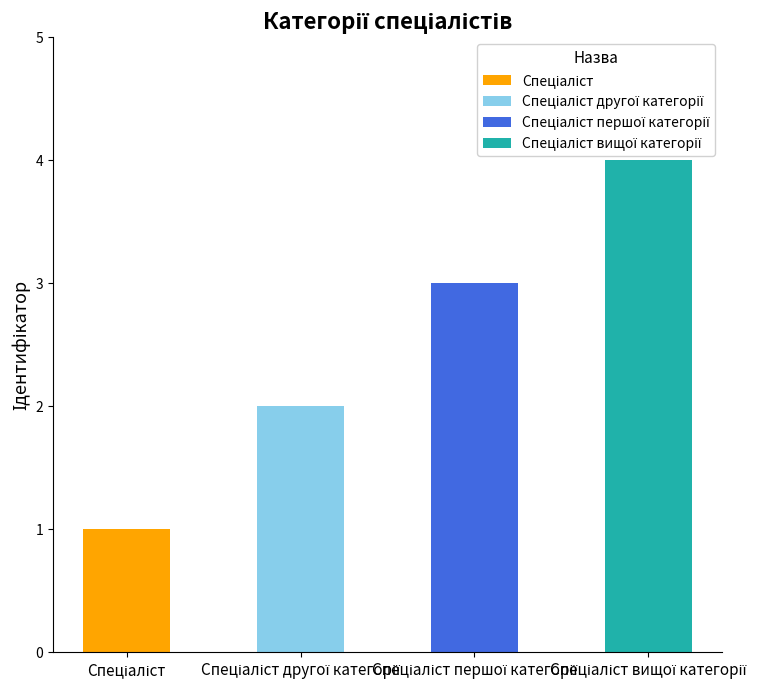

True or false: the data shows 4 at Спеціаліст першої категорії.

False